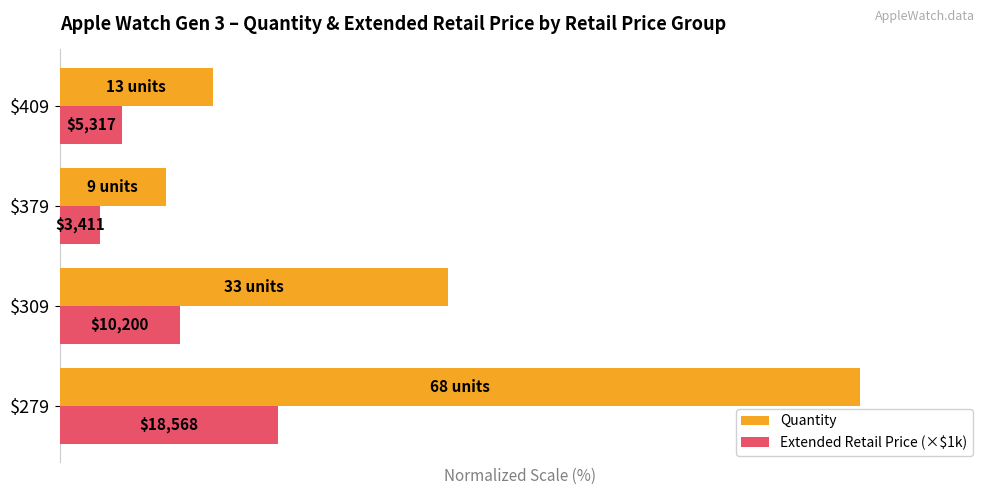

What are all the series names shown in the legend?

Quantity, Extended Retail Price (×$1k)